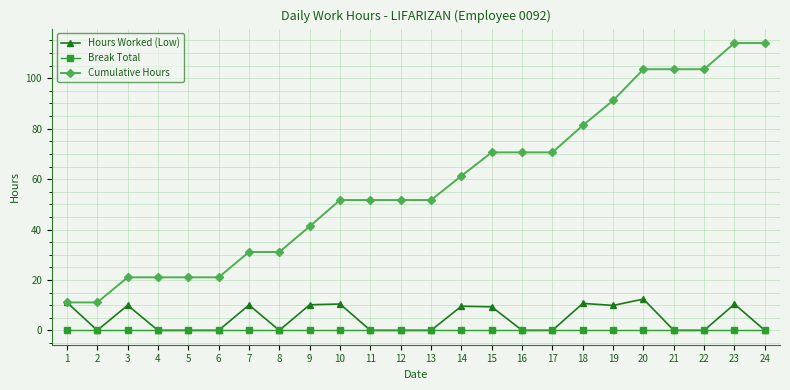

Read the Cumulative Hours value at 15.

70.6